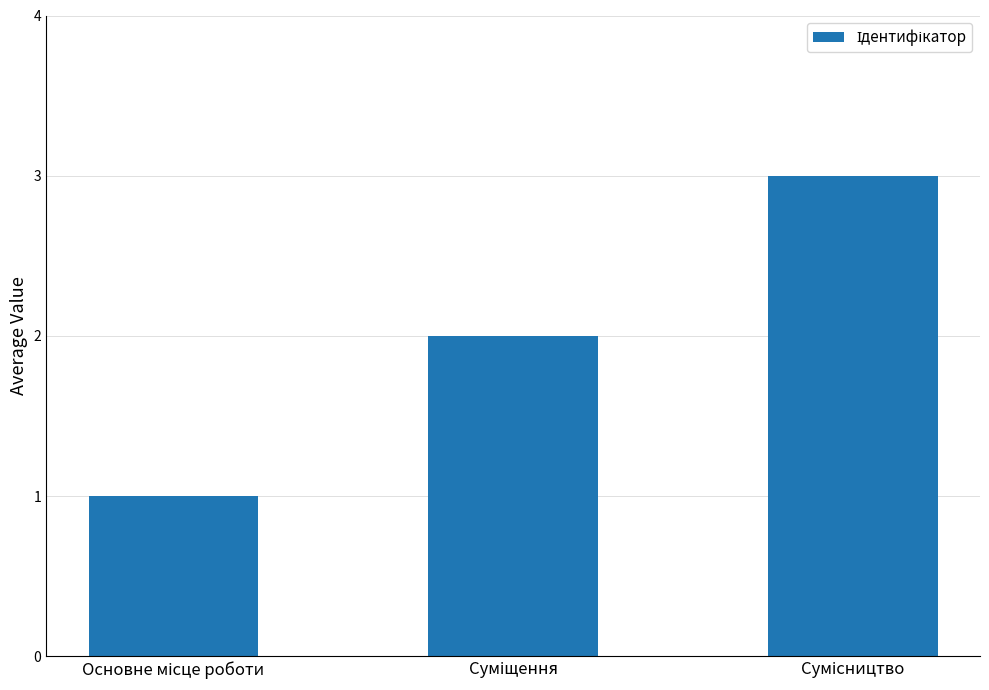

How many bars are there in total?

3